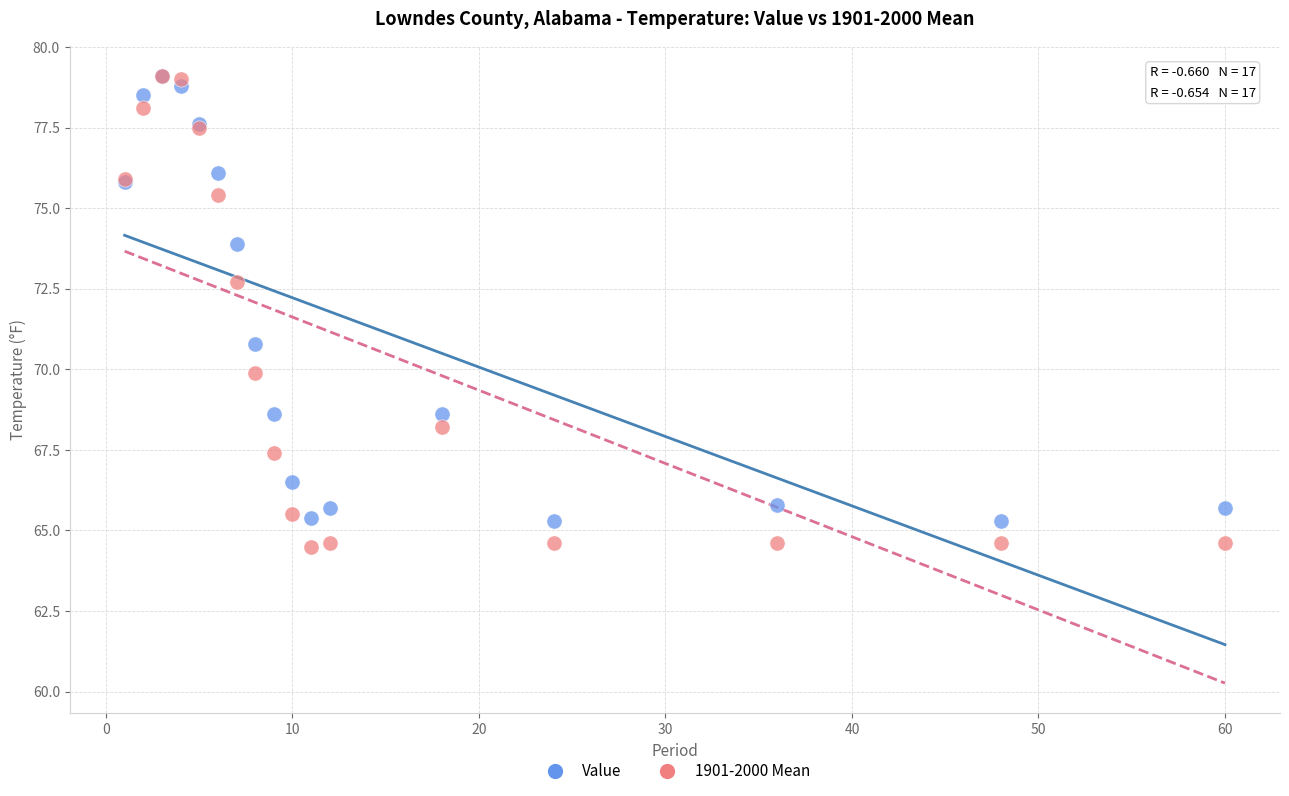

Which series reaches the minimum Y coordinate?

1901-2000 Mean